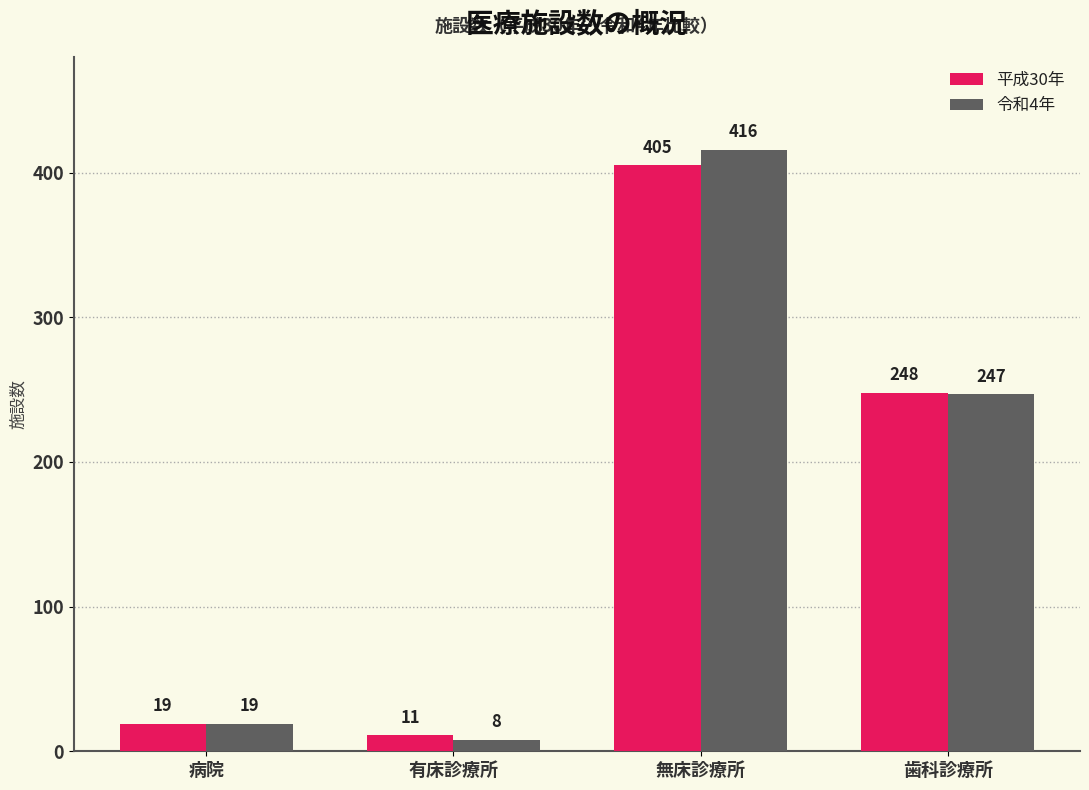

Is it true that 令和4年 equals 247 at 歯科診療所?

True